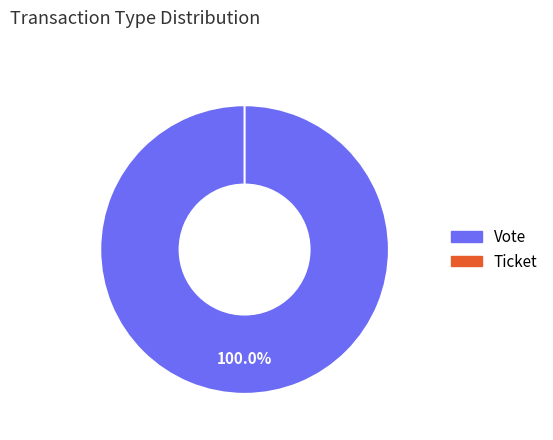

To the nearest percent, what is the difference between the largest and smallest slice percentages?

100%